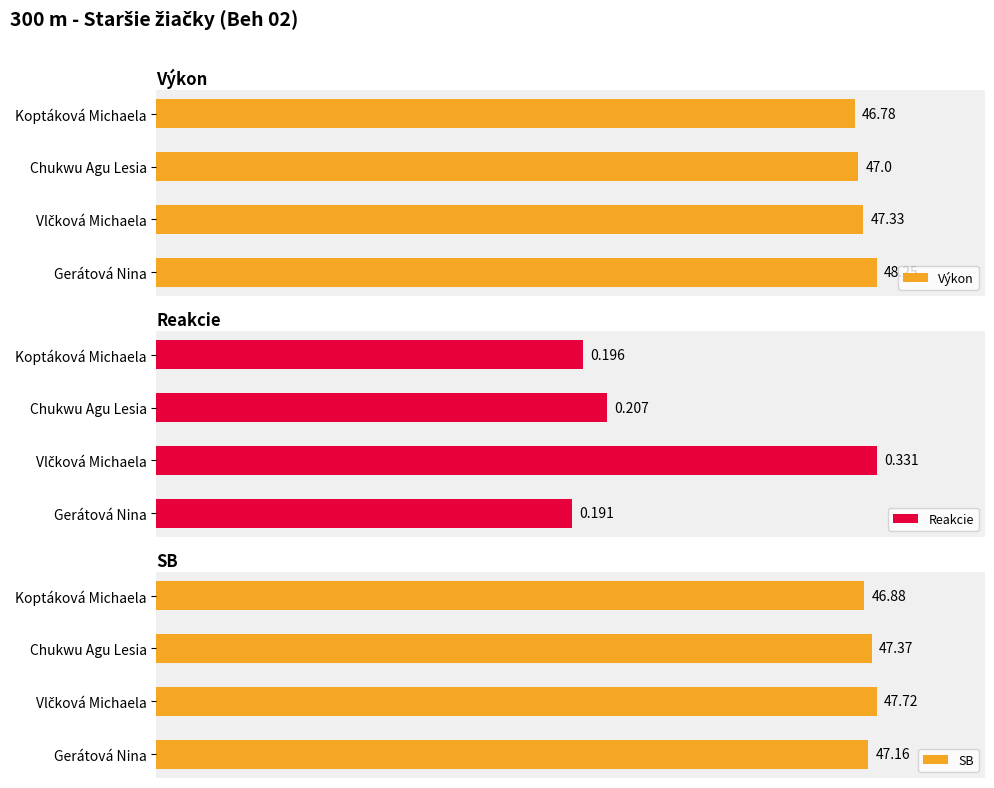

Where is Výkon nearest to the value 47?

Chukwu Agu Lesia